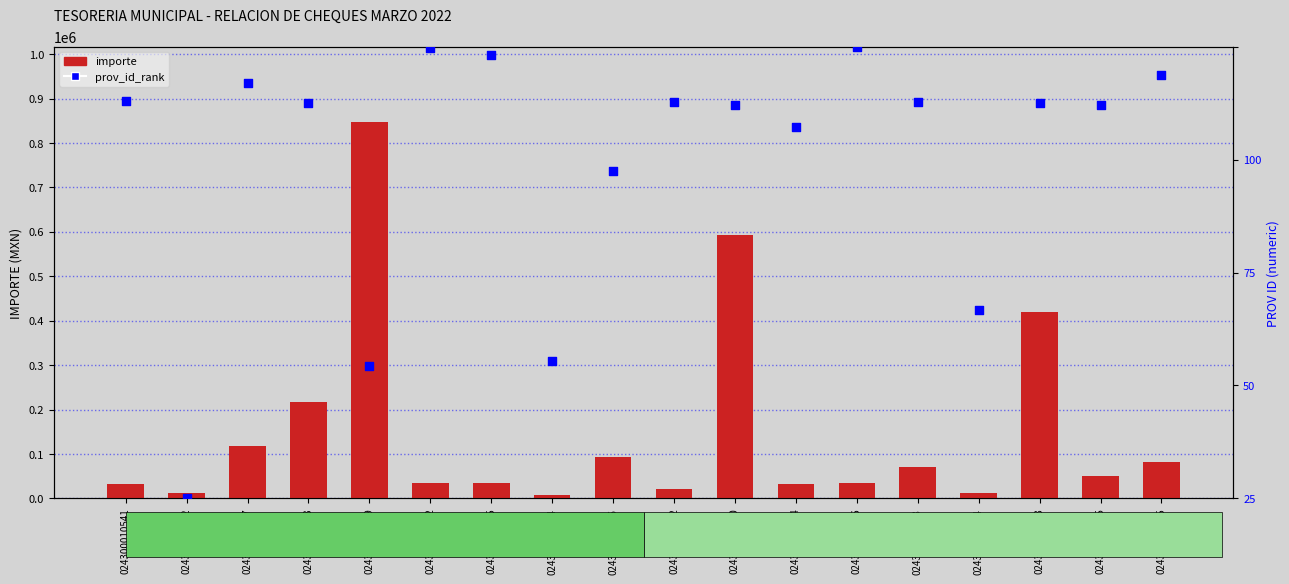

What is the total value across all series at 024300010287?

118789.1